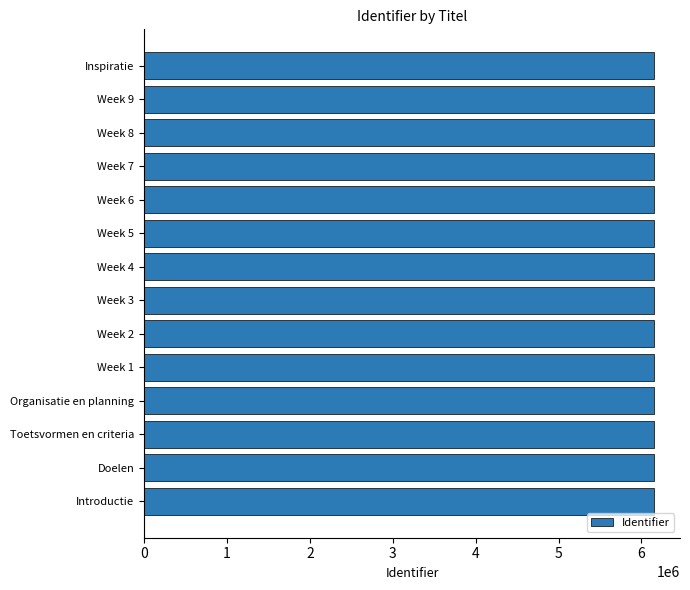

What is the sum of the values at Week 7 and Week 2?

12314156